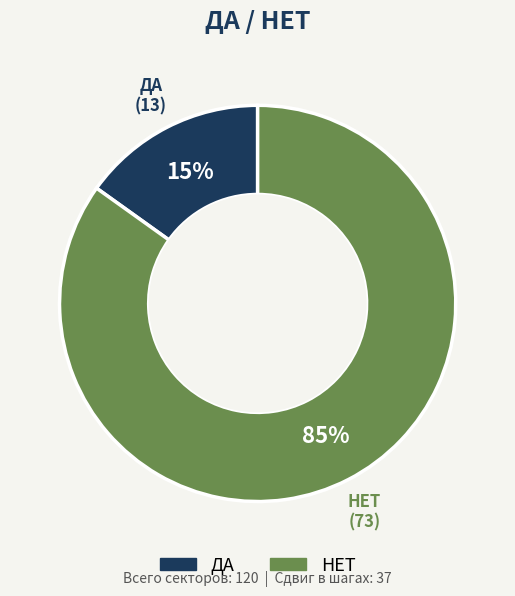

Is the sum of ДА and НЕТ greater than half?

Yes